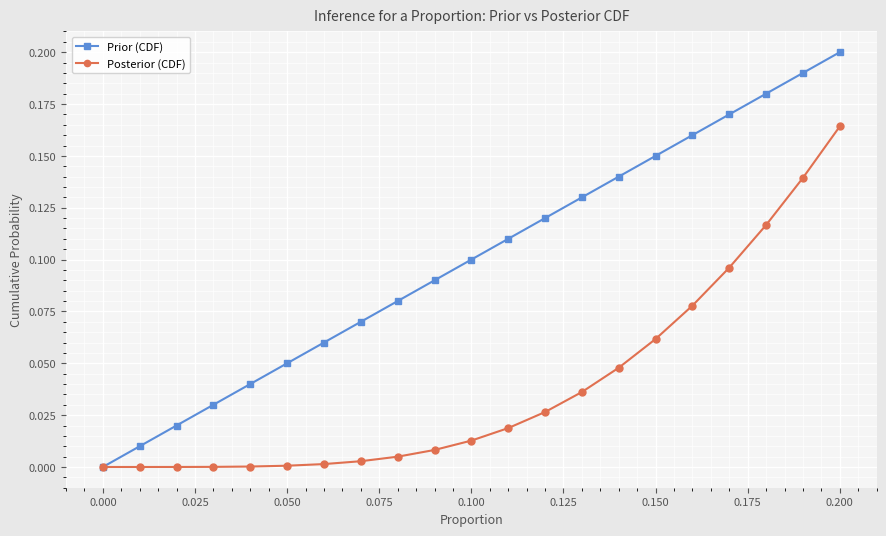

Does the chart have visible grid lines?

Yes